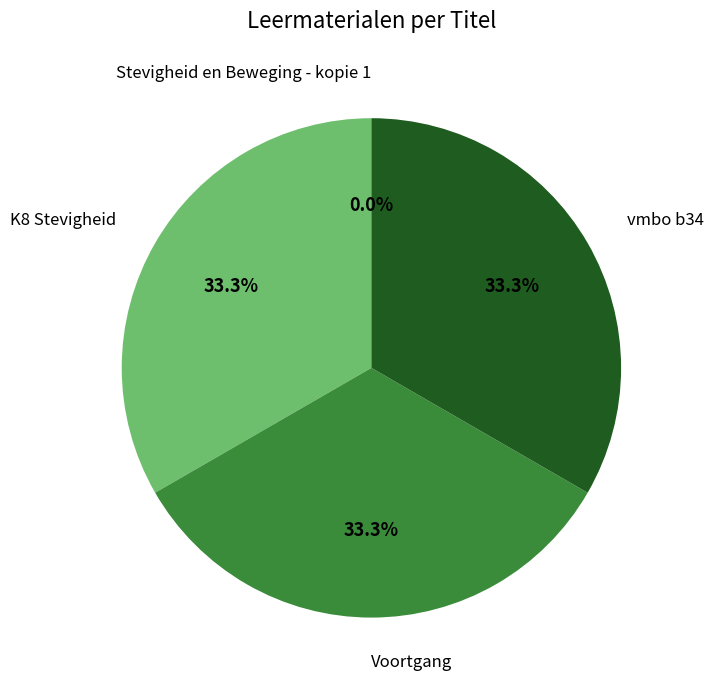

Approximately how many times larger is the value at Voortgang compared to vmbo b34?

1.0